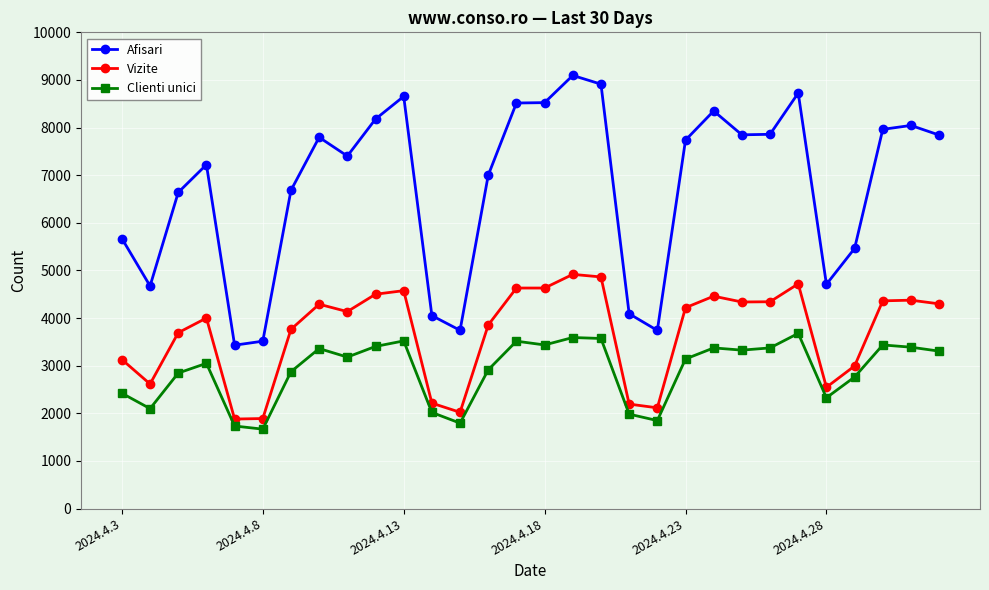

What is the average value of the Afisari series?

6736